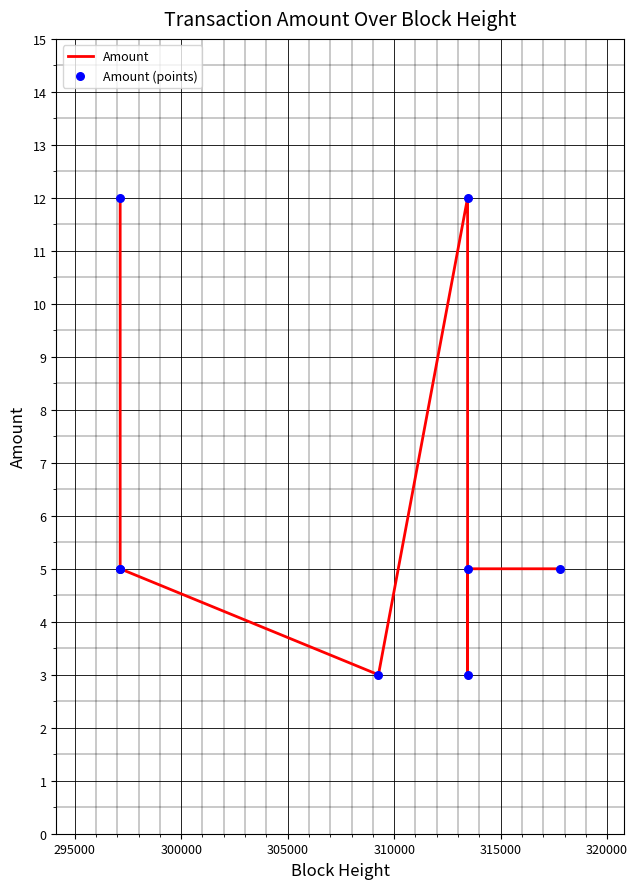

What is the total value across all series at 320000?

10